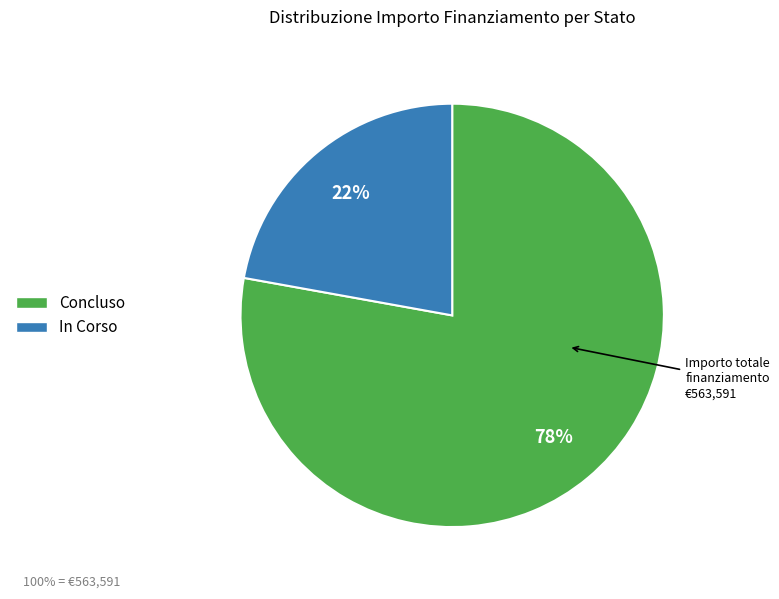

The Concluso slice represents 11% of the pie. True or false?

False